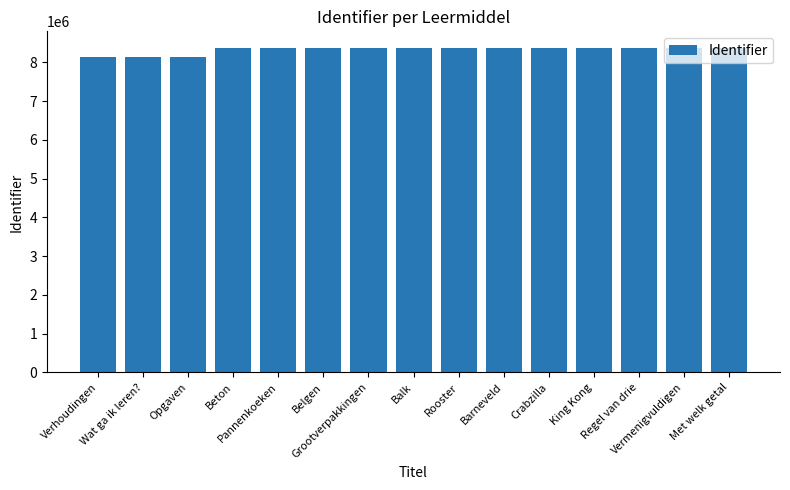

What is the minimum value shown in the chart?

8141650